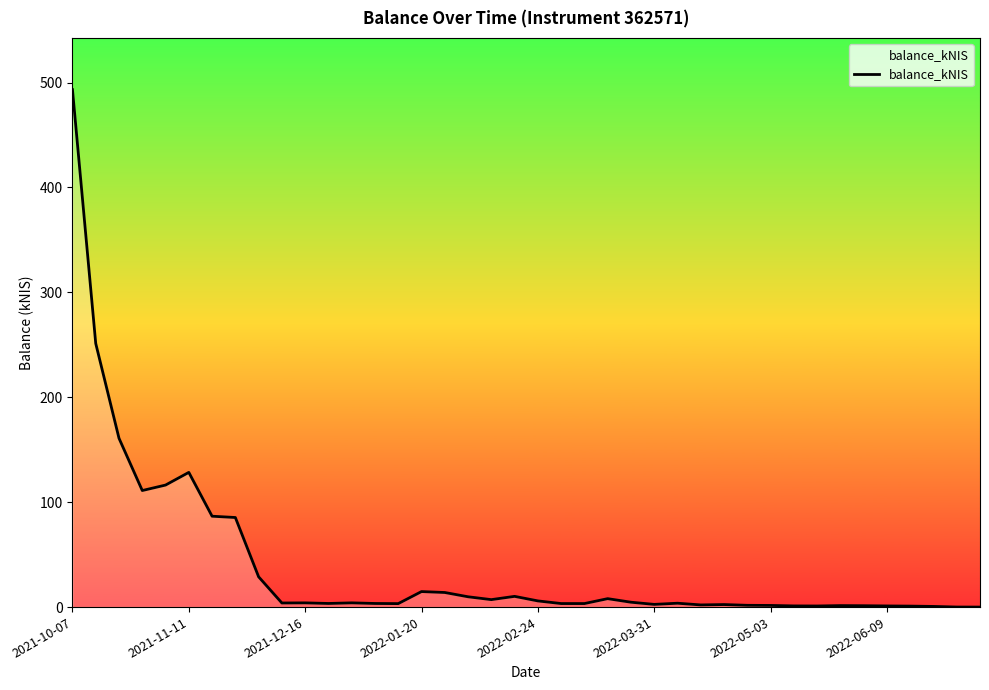

What is the difference between the maximum and minimum values?

493.2